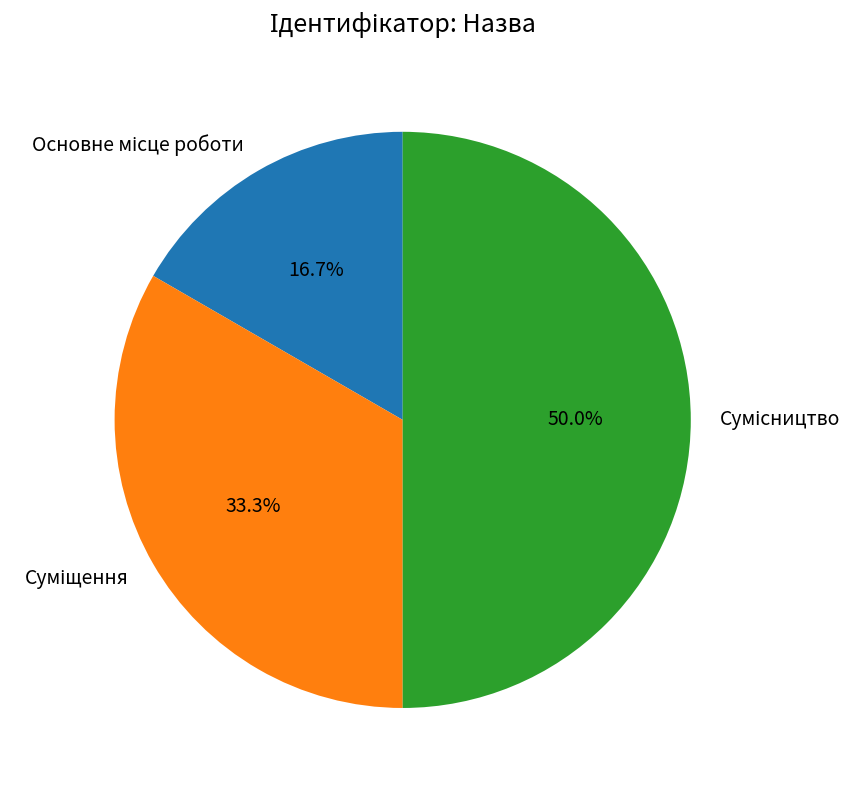

Combined, what portion of the pie is Суміщення and Основне місце роботи?

50.0%